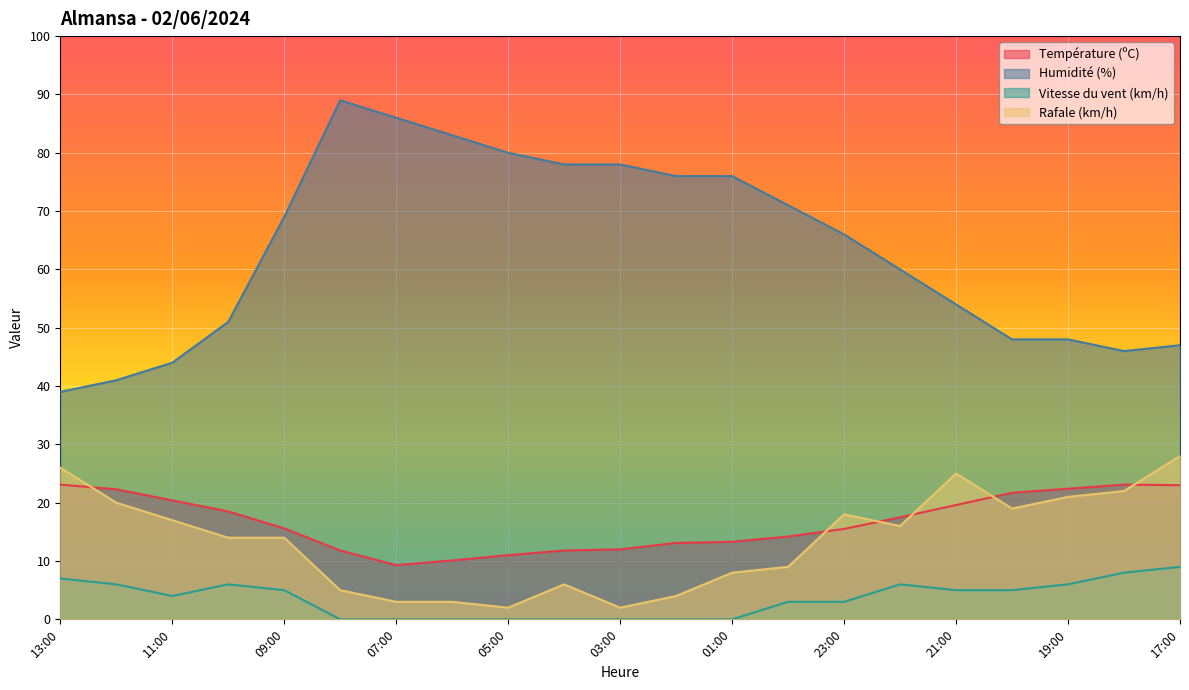

At which label does Température (ºC) first exceed 15?

13:00